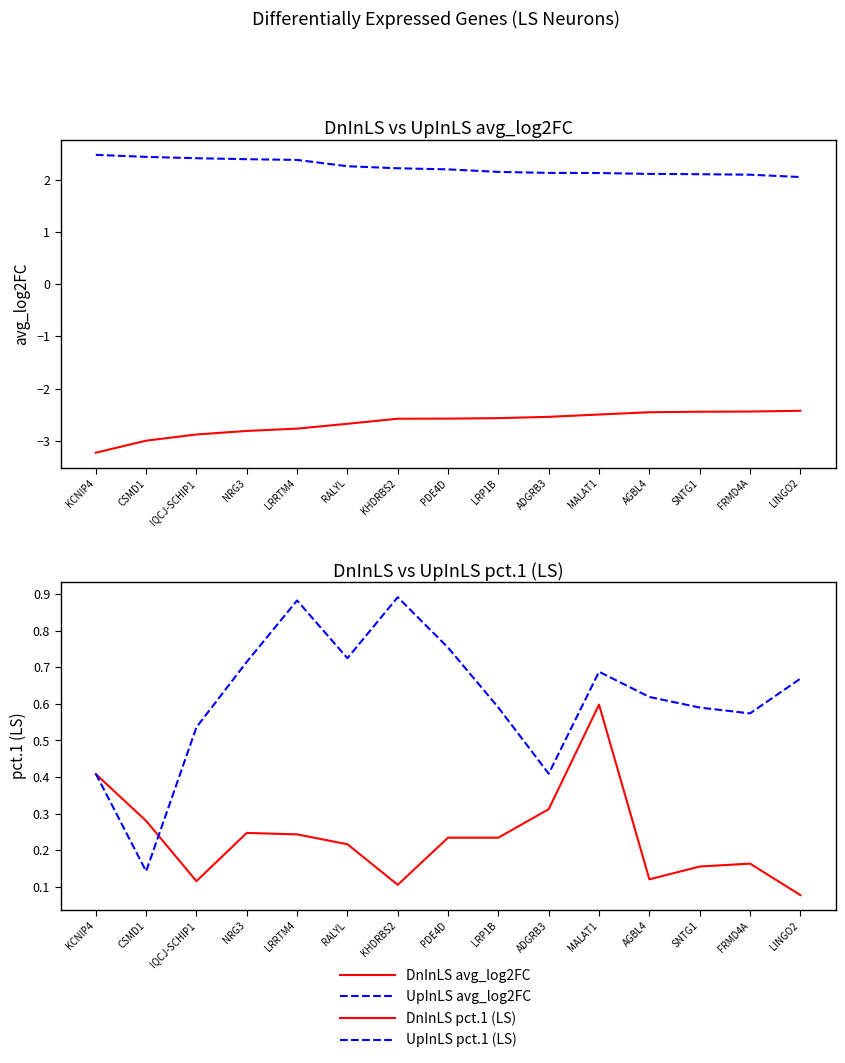

What is the sum of all UpInLS avg_log2FC values?

33.6